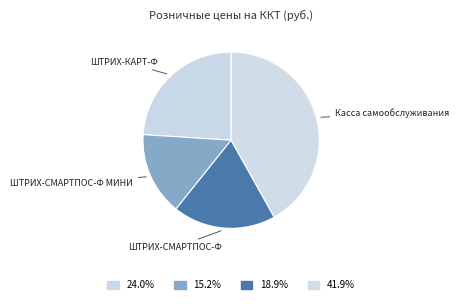

How many slices are in this pie chart?

4